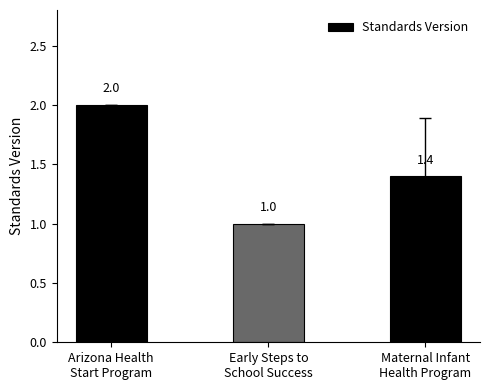

How many categories are shown in the chart?

3